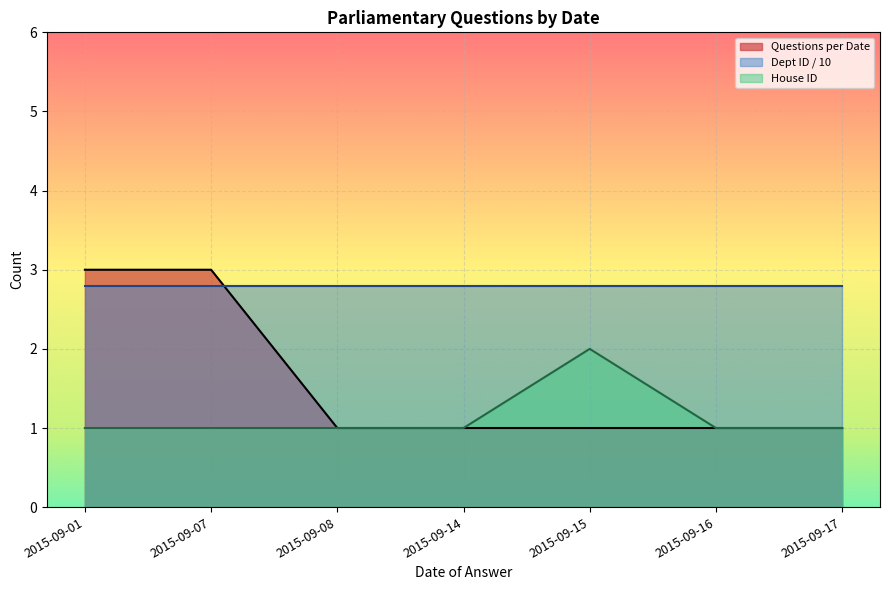

Reading right to left, what are all the values shown in this chart?

2015-09-17=1	2015-09-16=1	2015-09-15=1	2015-09-14=1	2015-09-08=1	2015-09-07=3	2015-09-01=3